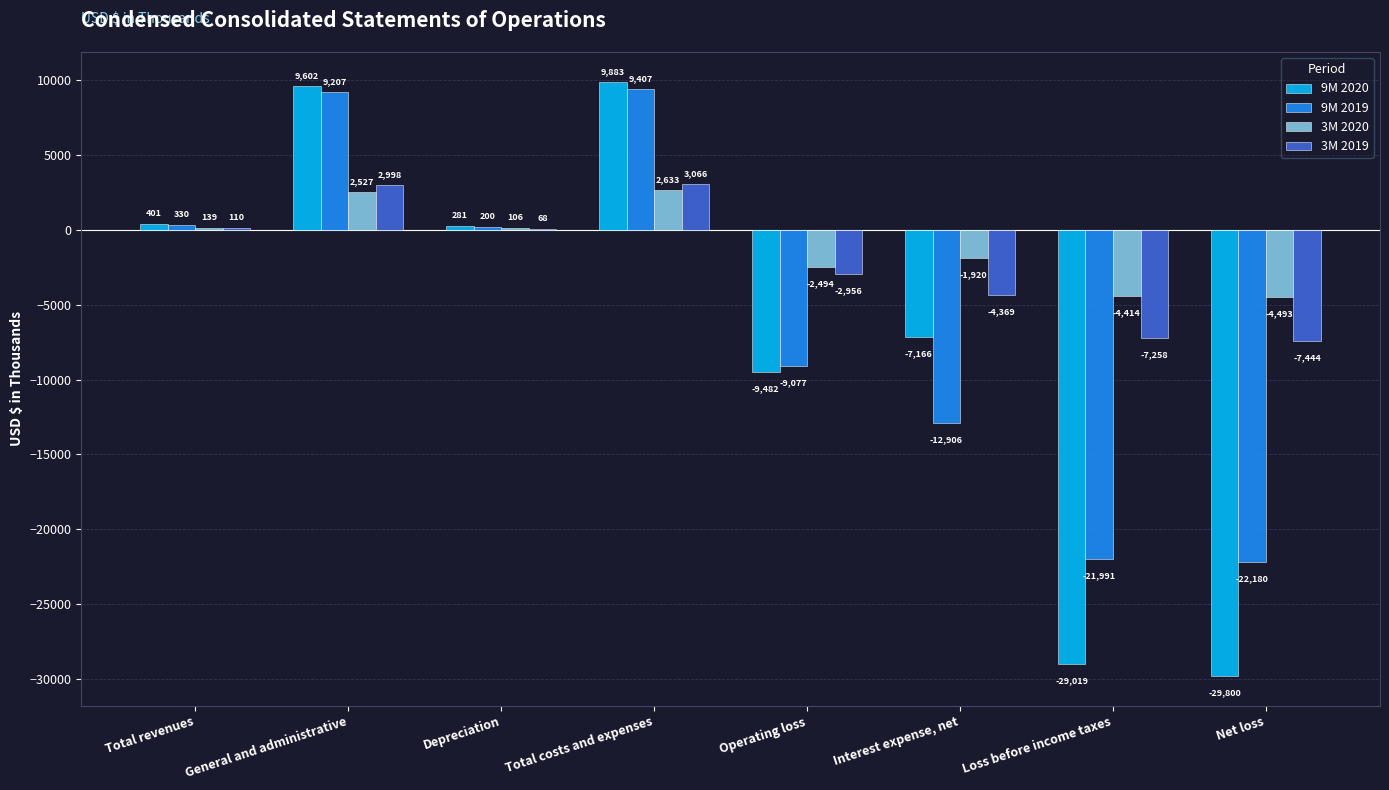

What is the sum of the 3M 2020 values at Total revenues and Depreciation?

245